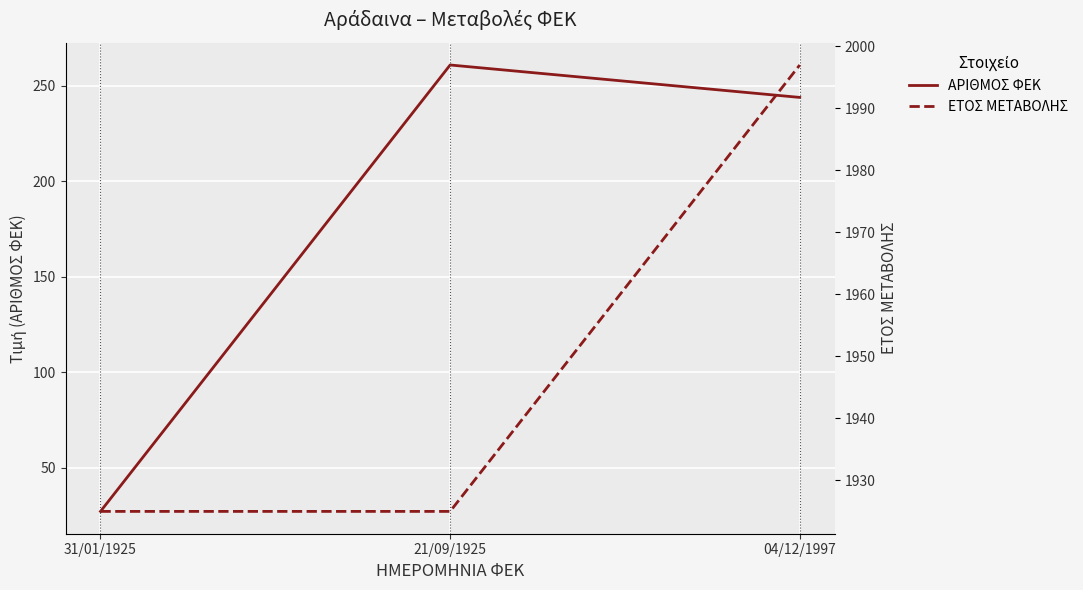

Reading right to left, transcribe all the data shown in this chart.

ΑΡΙΘΜΟΣ ΦΕΚ: 244	261	27
ΕΤΟΣ ΜΕΤΑΒΟΛΗΣ: 1997	1925	1925